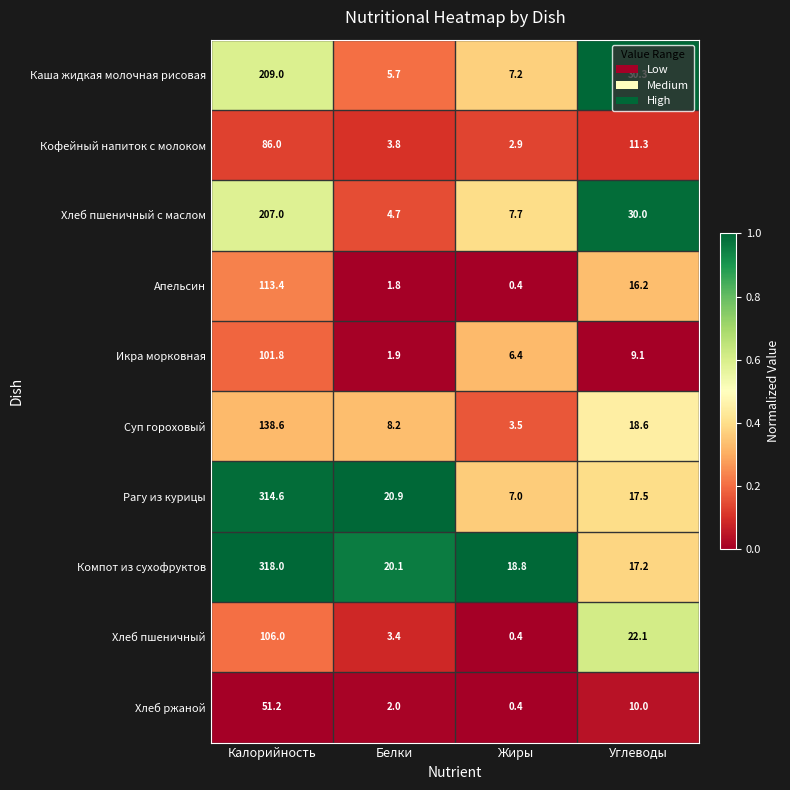

What is the difference between the maximum and minimum values in the Апельсин series?

113.0